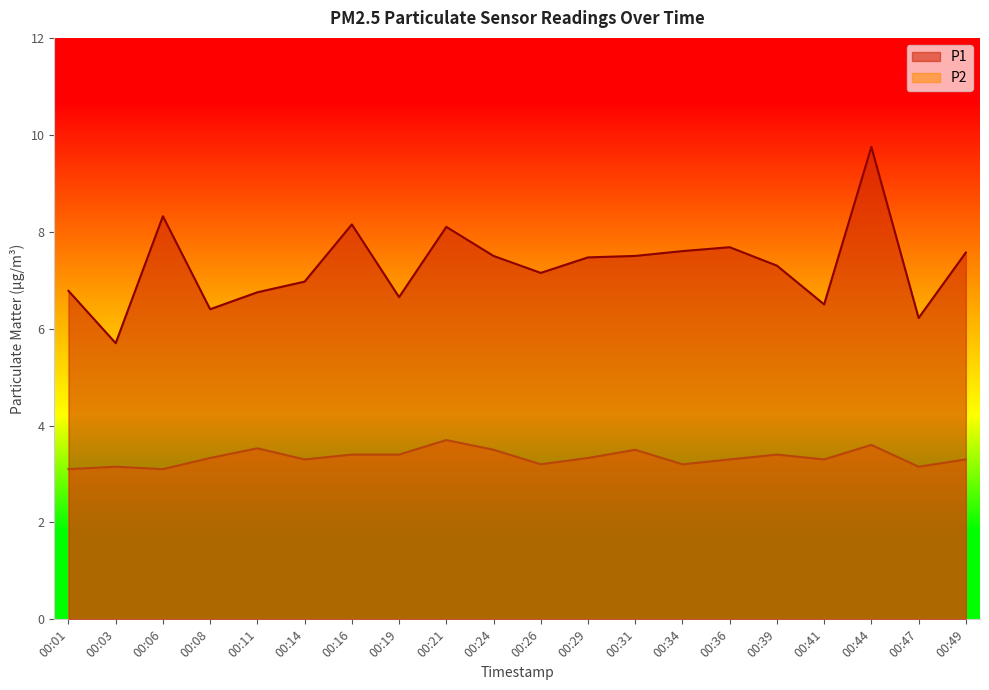

What is the greatest value displayed?

9.8